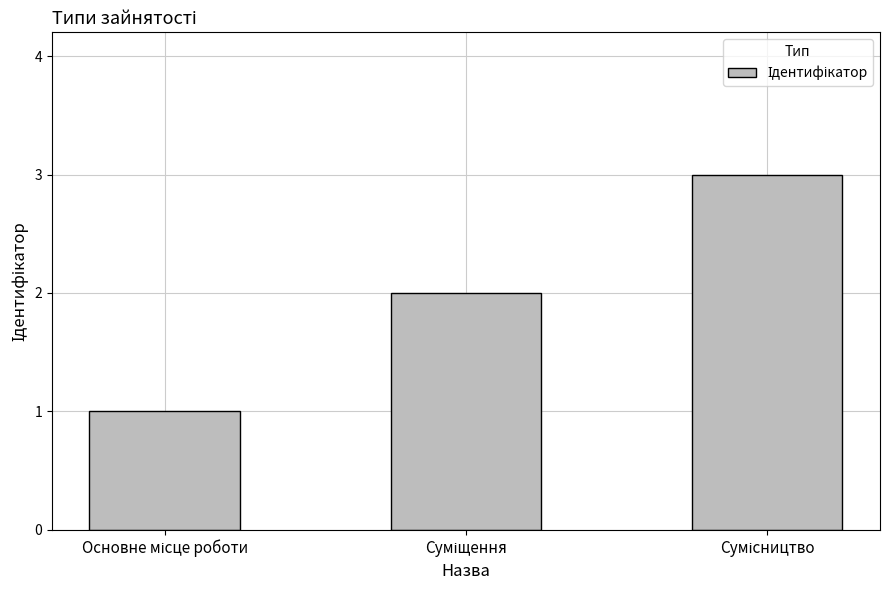

What is the value of the 2nd bar from the left?

2